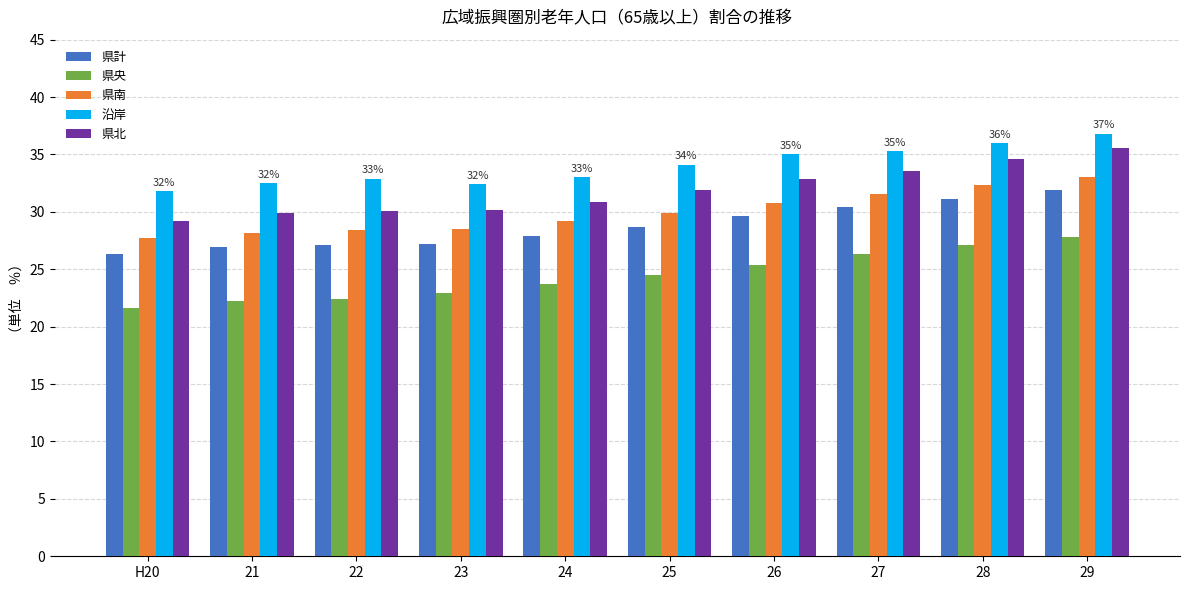

Which category has the highest value across all series?

29